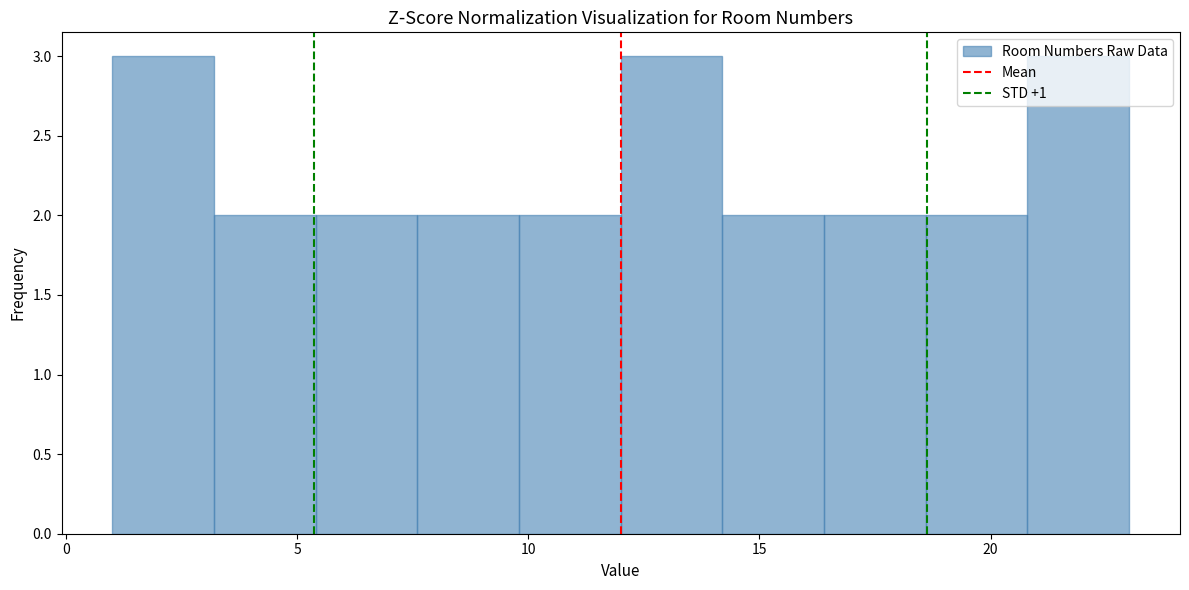

Reading left to right, list every bar in this chart as the range it spans on the x-axis followed by its height. Neither the bar edges nor the heights are printed on the chart, so give them approximately, as read against the axes.

1.0 to 3.2: 3
3.2 to 5.4: 2
5.4 to 7.6: 2
7.6 to 9.8: 2
9.8 to 12.0: 2
12.0 to 14.2: 3
14.2 to 16.4: 2
16.4 to 18.6: 2
18.6 to 20.8: 2
20.8 to 23.0: 3